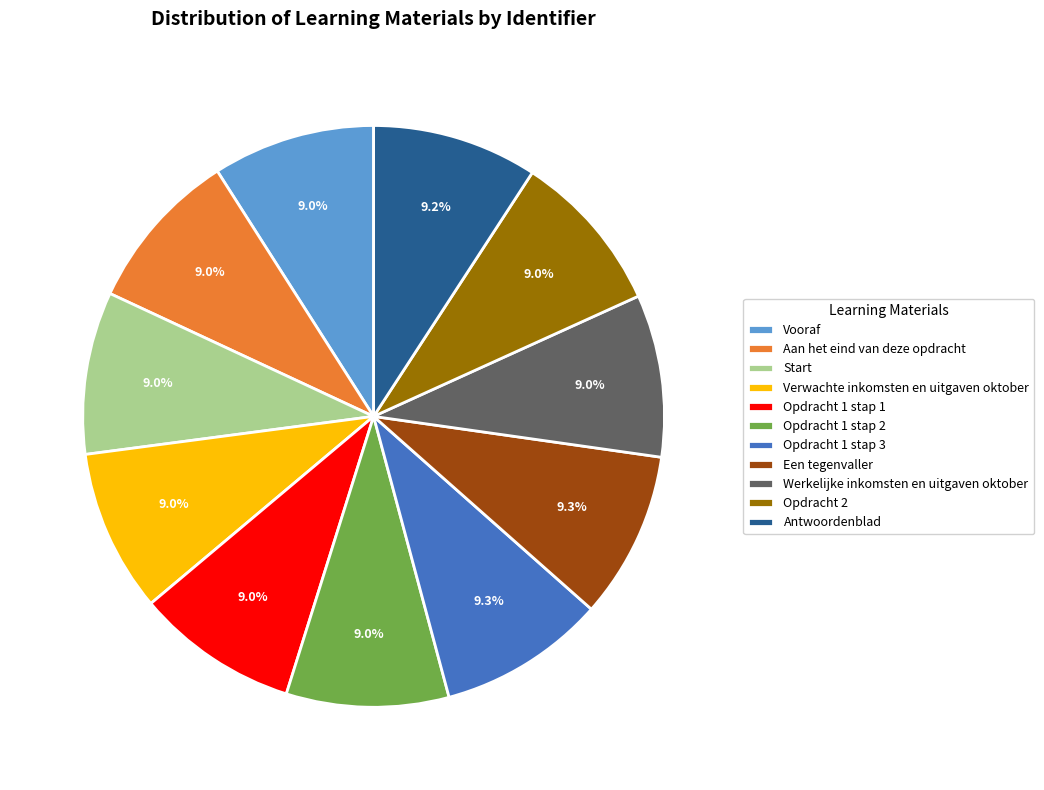

Does Antwoordenblad represent more than half of the total?

No